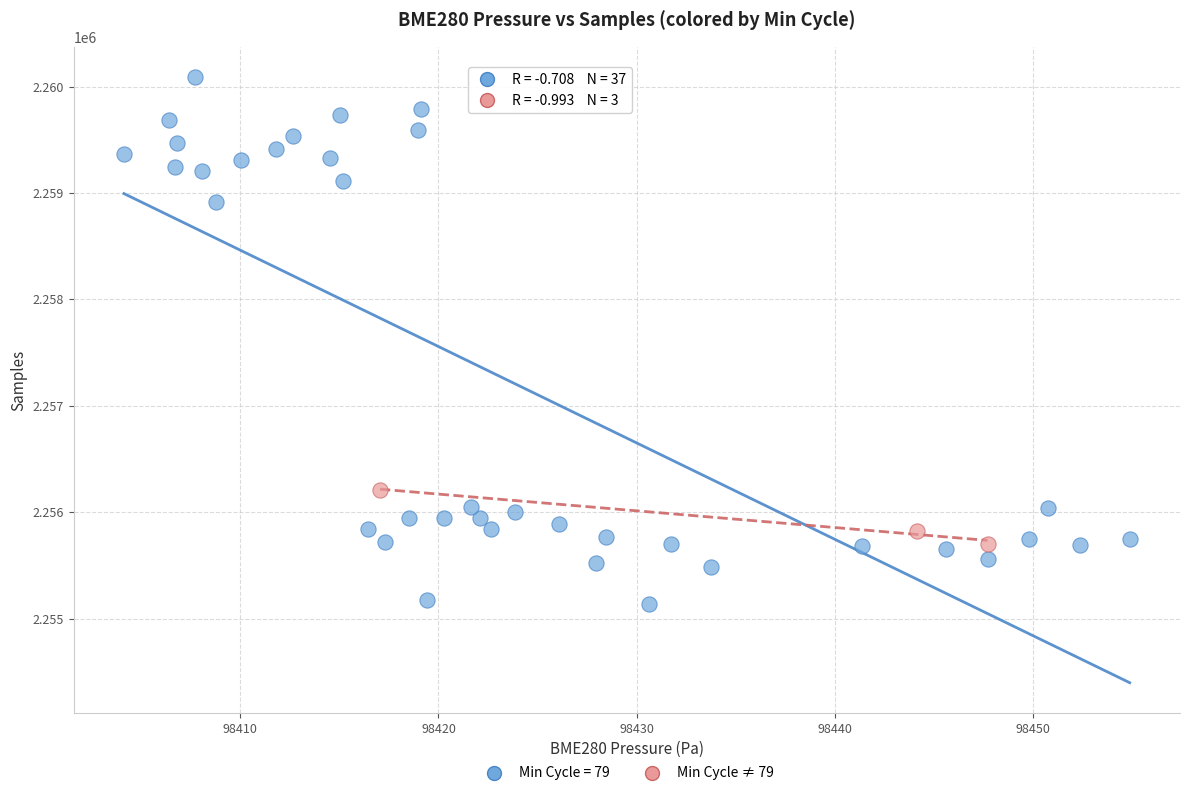

Which series reaches the minimum Y coordinate?

Min Cycle = 79